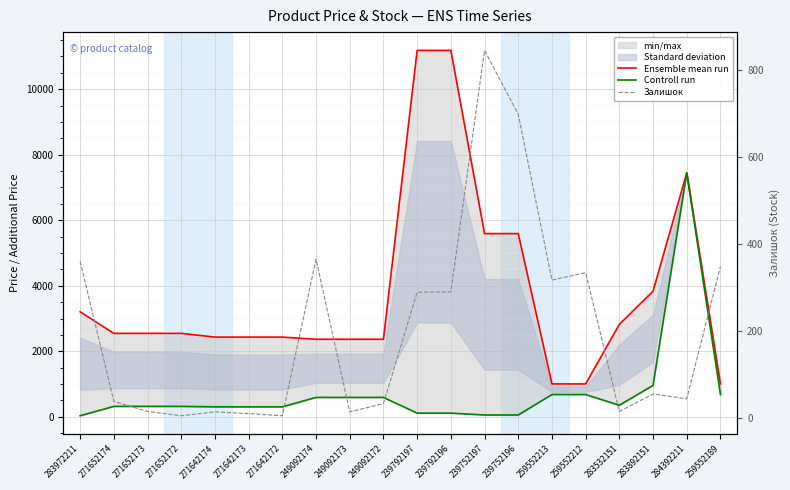

The value of Controll run at 271652172 is 318.3. True or false?

True